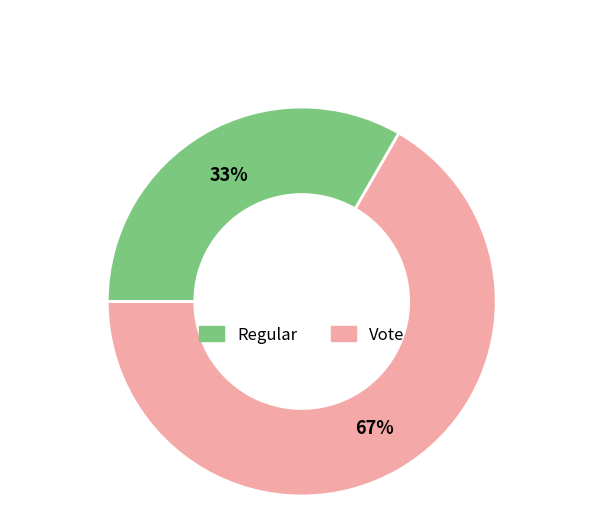

Between Regular and Vote, which is larger?

Vote